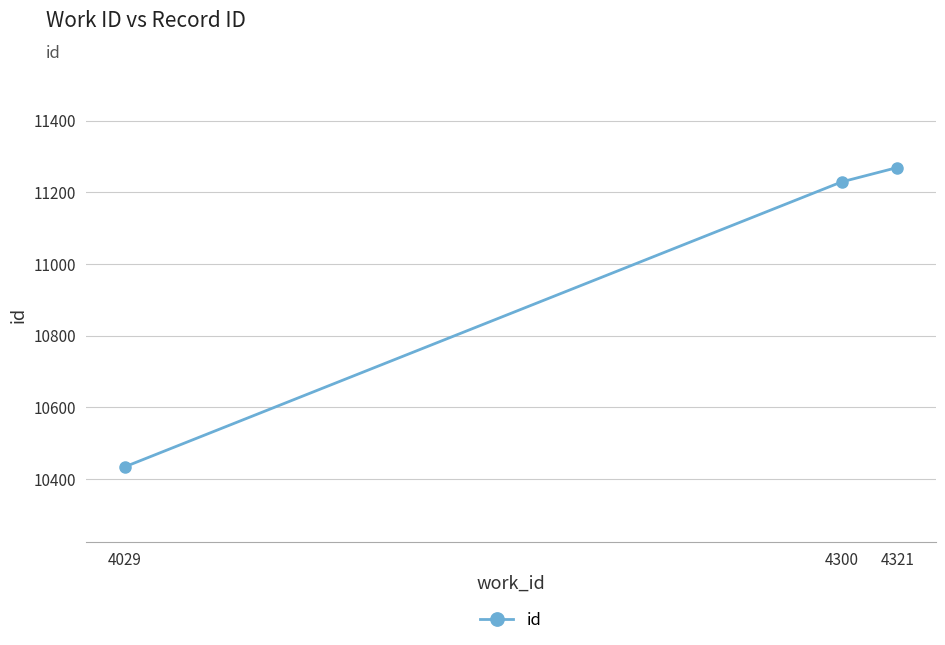

Reading left to right, transcribe all the data shown in this chart.

4029=10434	4300=11229	4321=11269